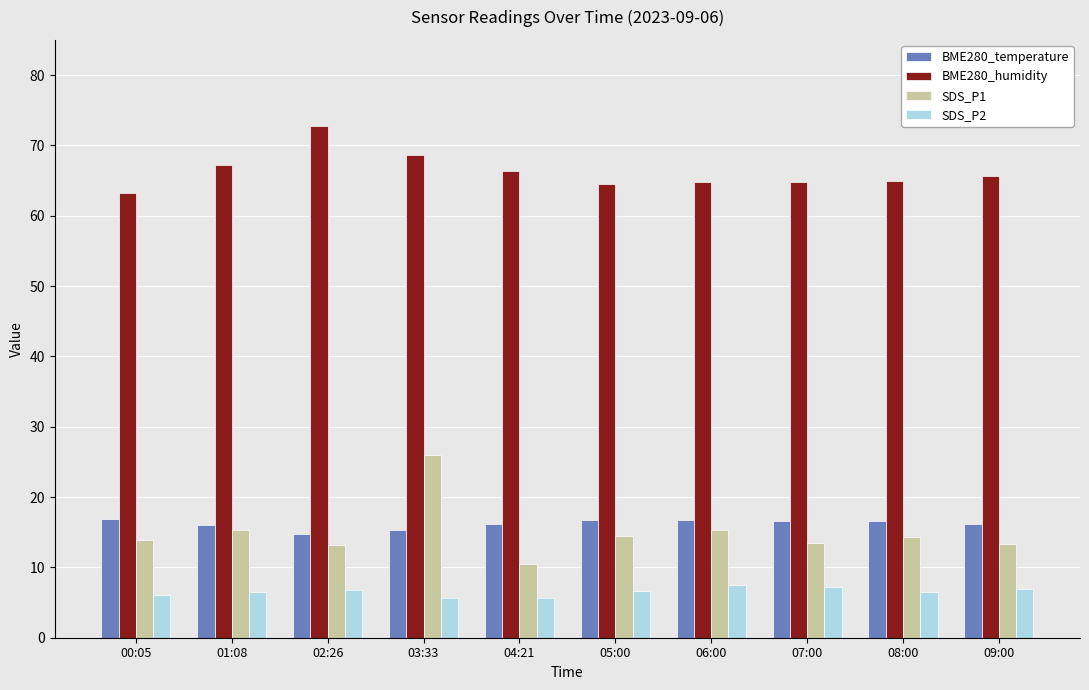

What is the difference between the highest and lowest values at 09:00?

58.7